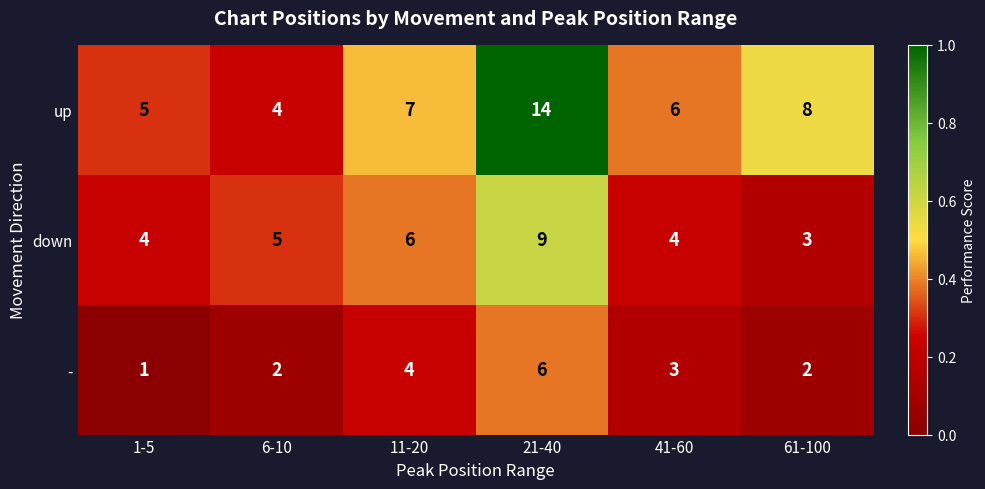

The - series shows 1 at 1-5. True or false?

True